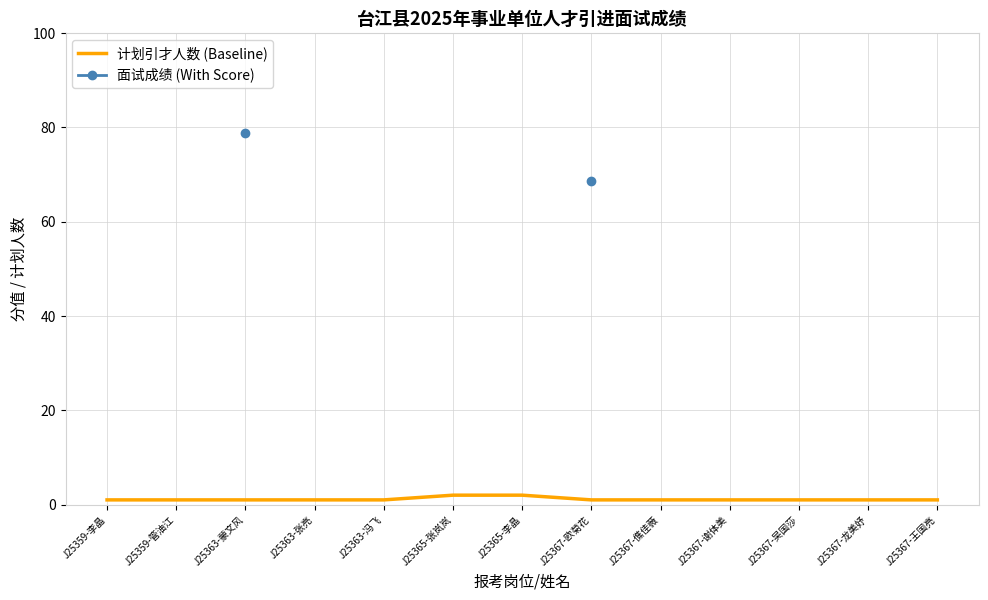

Between J25359-李晶 and J25367-谢体美, which series saw the biggest shift?

计划引才人数 (Baseline)